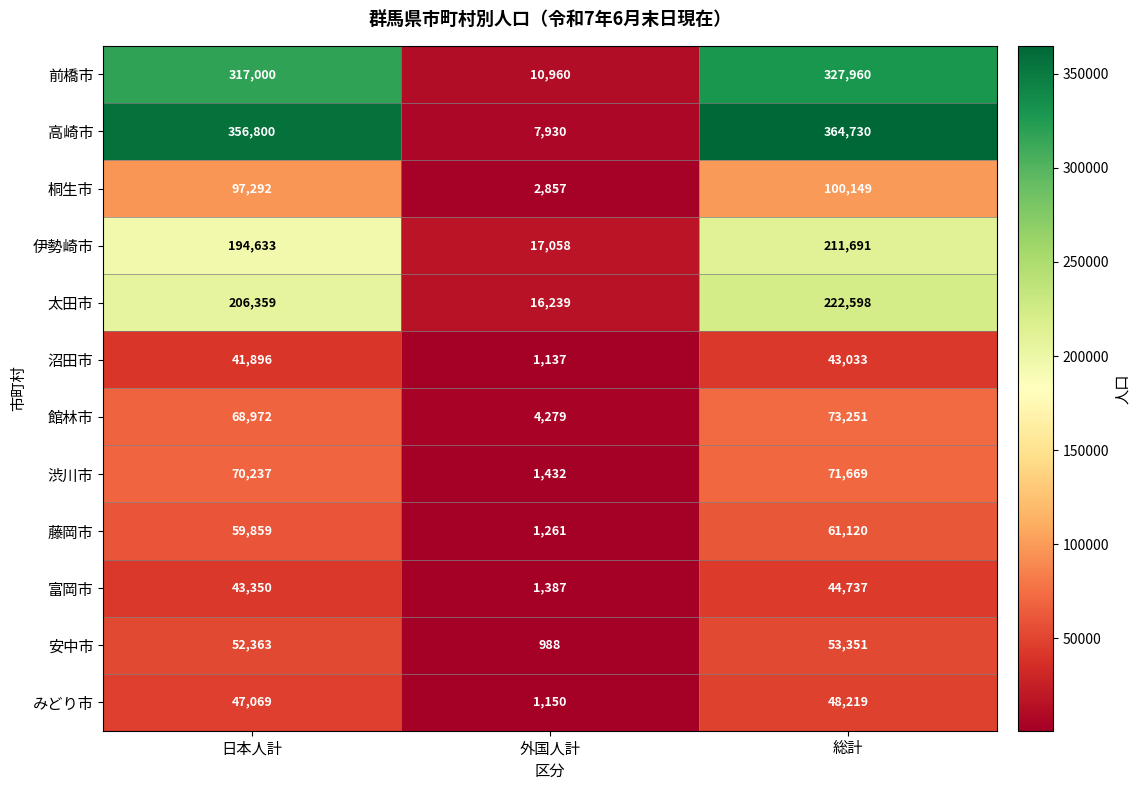

What is the spread (max minus min) of values at 総計?

321697